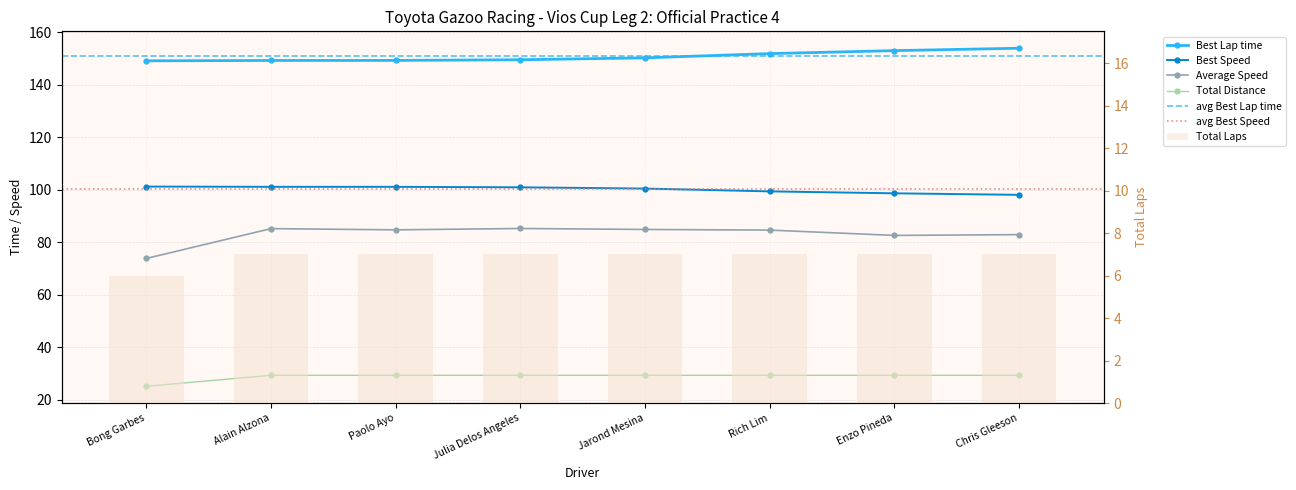

What is the maximum value shown in the chart?

153.8